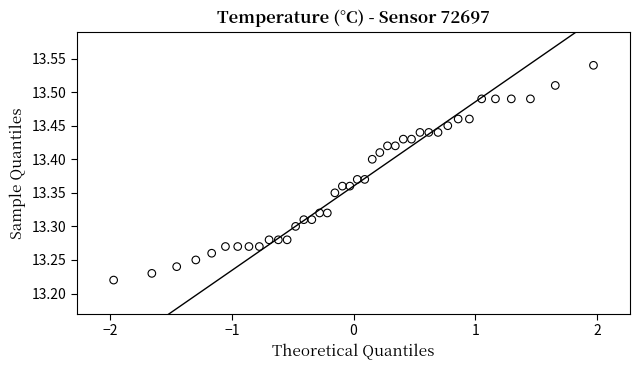

What is the range of X values (max minus min)?

3.9